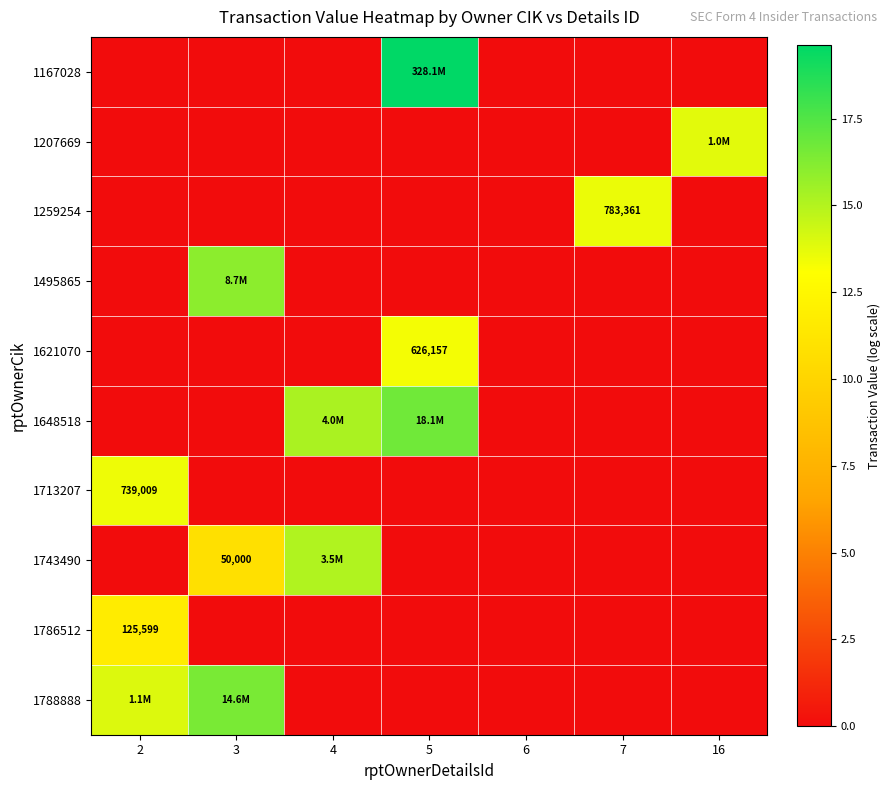

At 16, list the series in order from smallest to largest.

1167028, 1259254, 1495865, 1621070, 1648518, 1713207, 1743490, 1786512, 1788888, 1207669